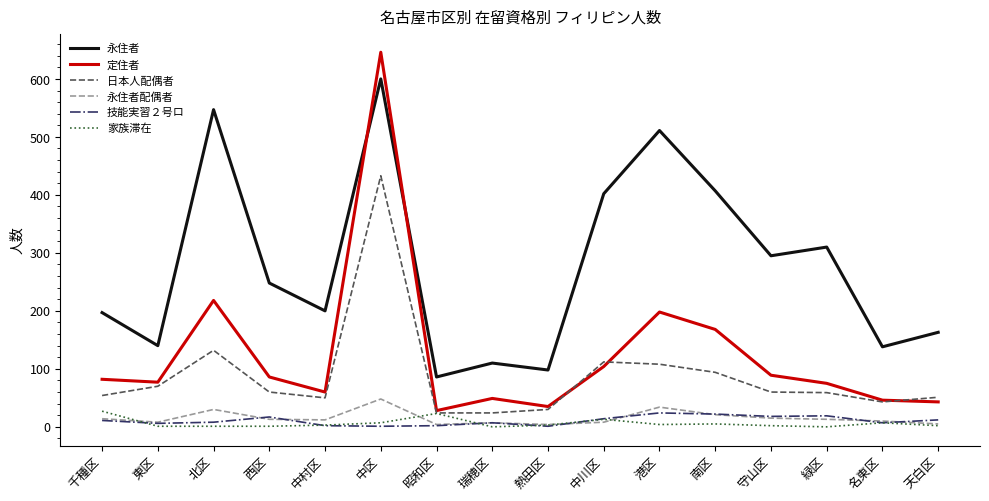

Is it true that 定住者 equals 77 at 東区?

True